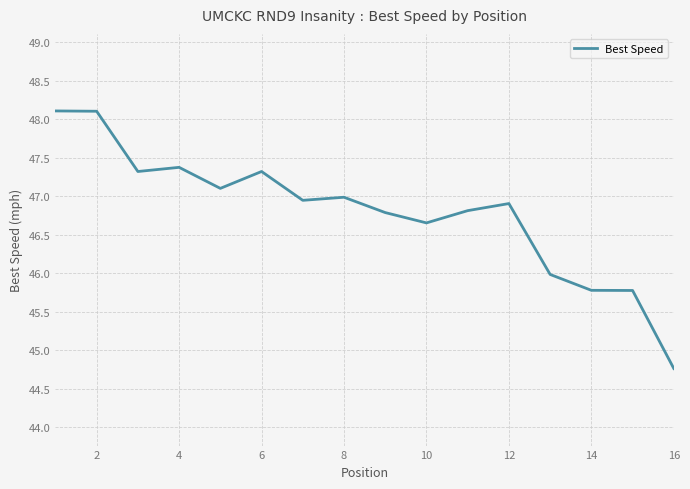

What is the greatest value displayed?

48.1